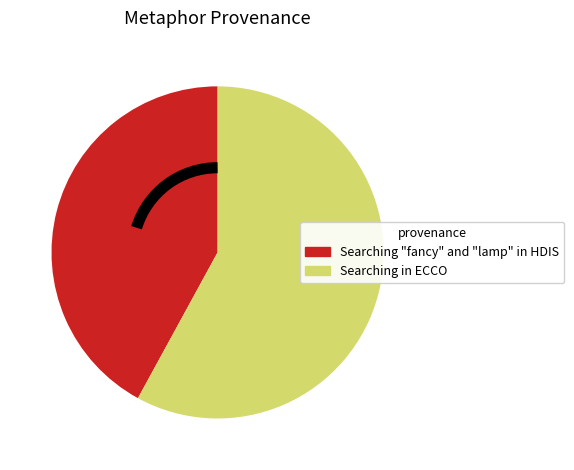

Rank the categories by value from highest to lowest.

Searching in ECCO, Searching "fancy" and "lamp" in HDIS